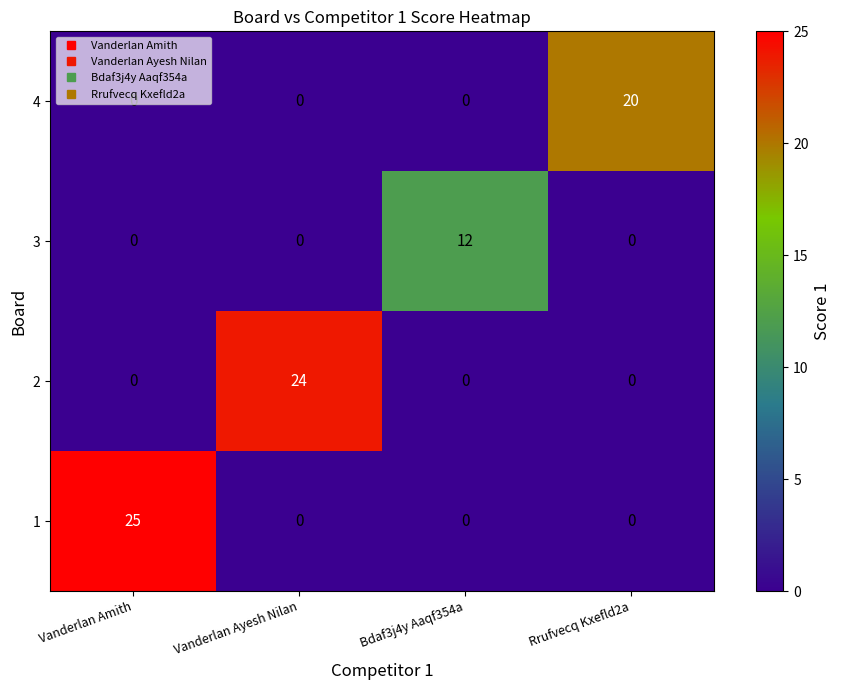

At which category is the sum across all series the highest?

Vanderlan Amith